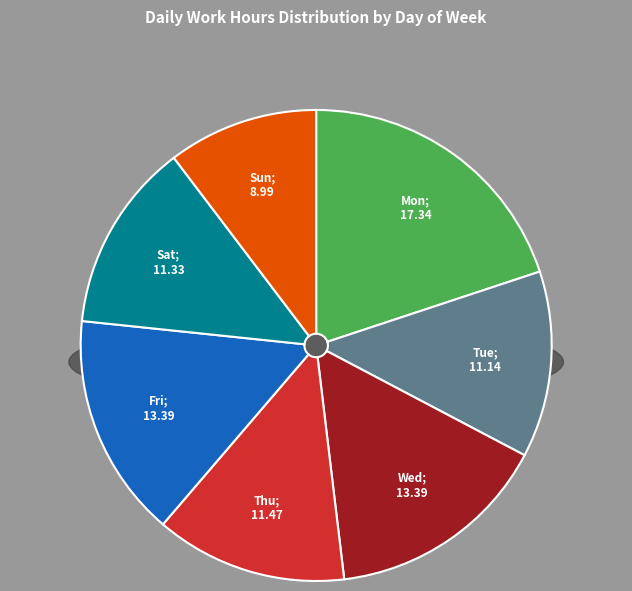

To the nearest percent, what is the average slice percentage?

14%